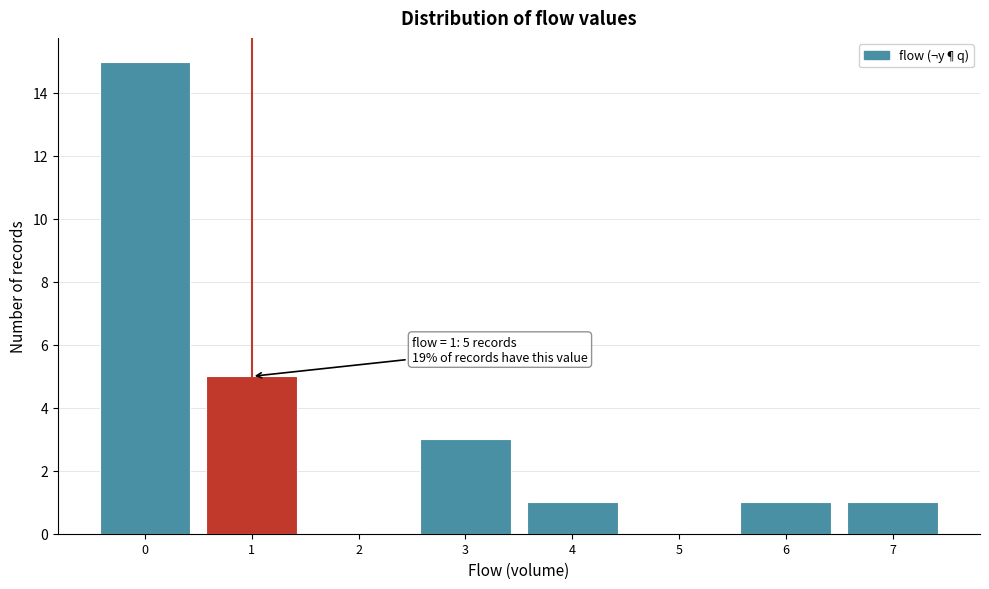

Over which range of the x-axis is the bar tallest?

-0.5 to 0.5